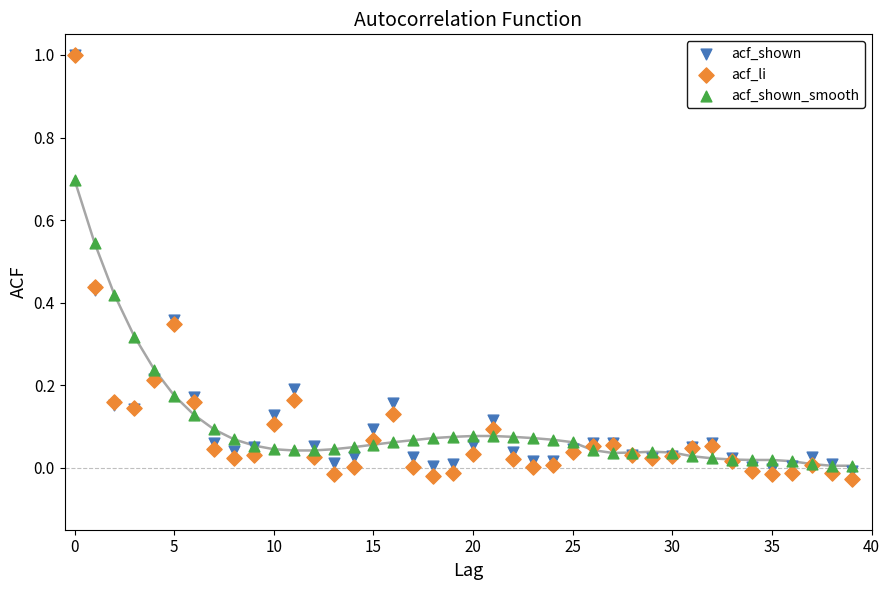

What are all the series names shown in the legend?

acf_shown, acf_li, acf_shown_smooth